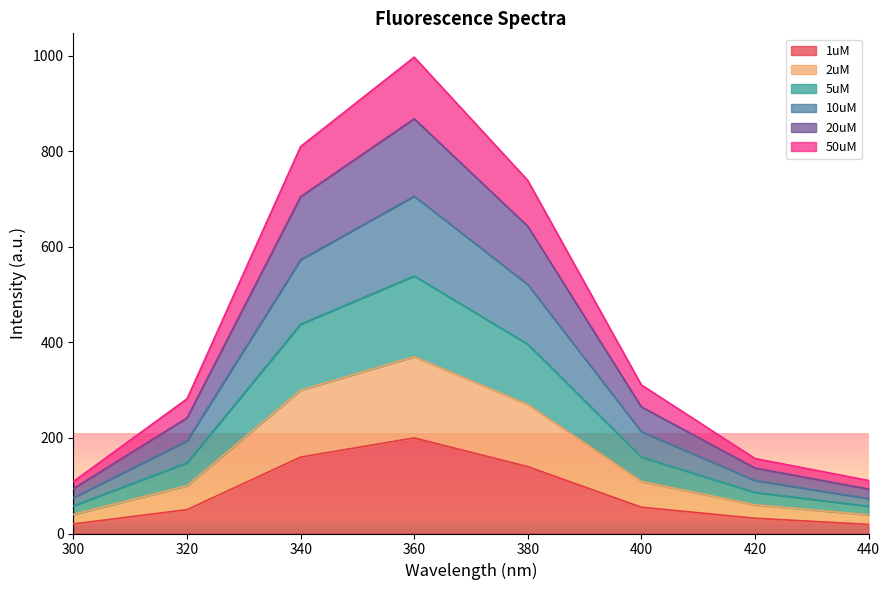

At which label does 1uM reach its peak?

360